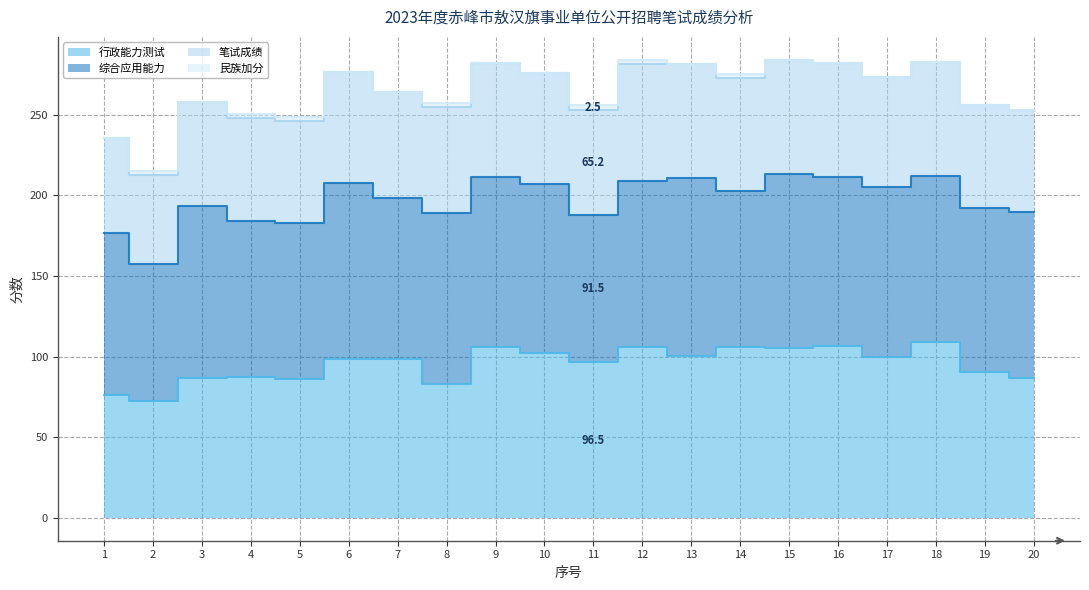

True or false: 行政能力测试 and 笔试成绩 intersect in this chart.

False